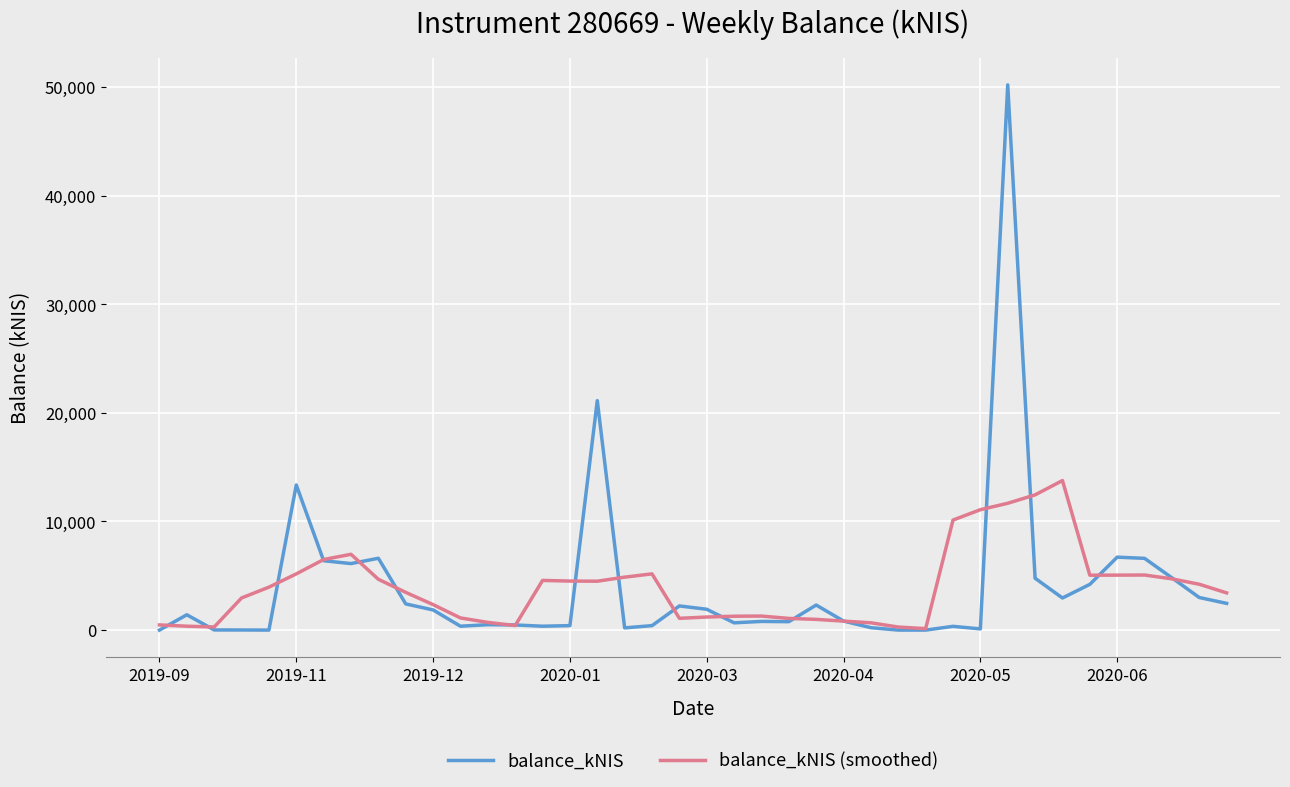

What is the average value of the balance_kNIS (smoothed) series?

3963.1